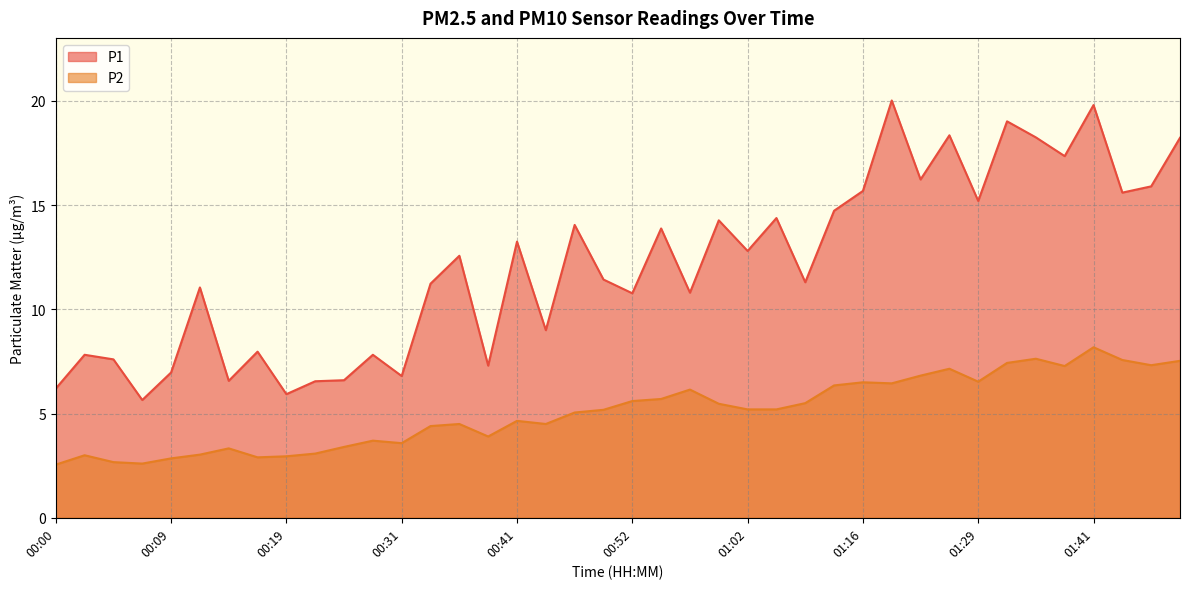

Where is the first local maximum for P1?

00:02